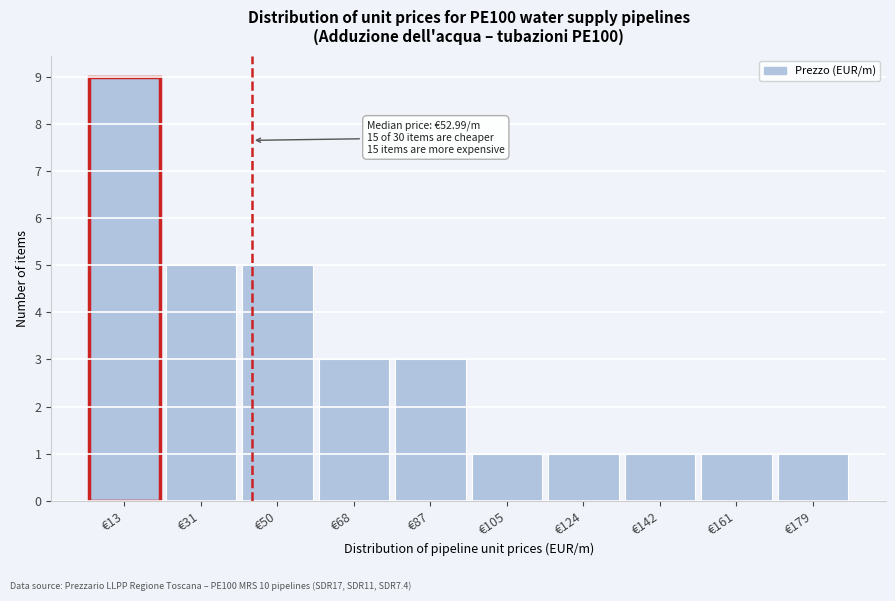

Reading right to left, extract all data points from this chart.

€179=1	€161=1	€142=1	€124=1	€105=1	€87=3	€68=3	€50=5	€31=5	€13=9